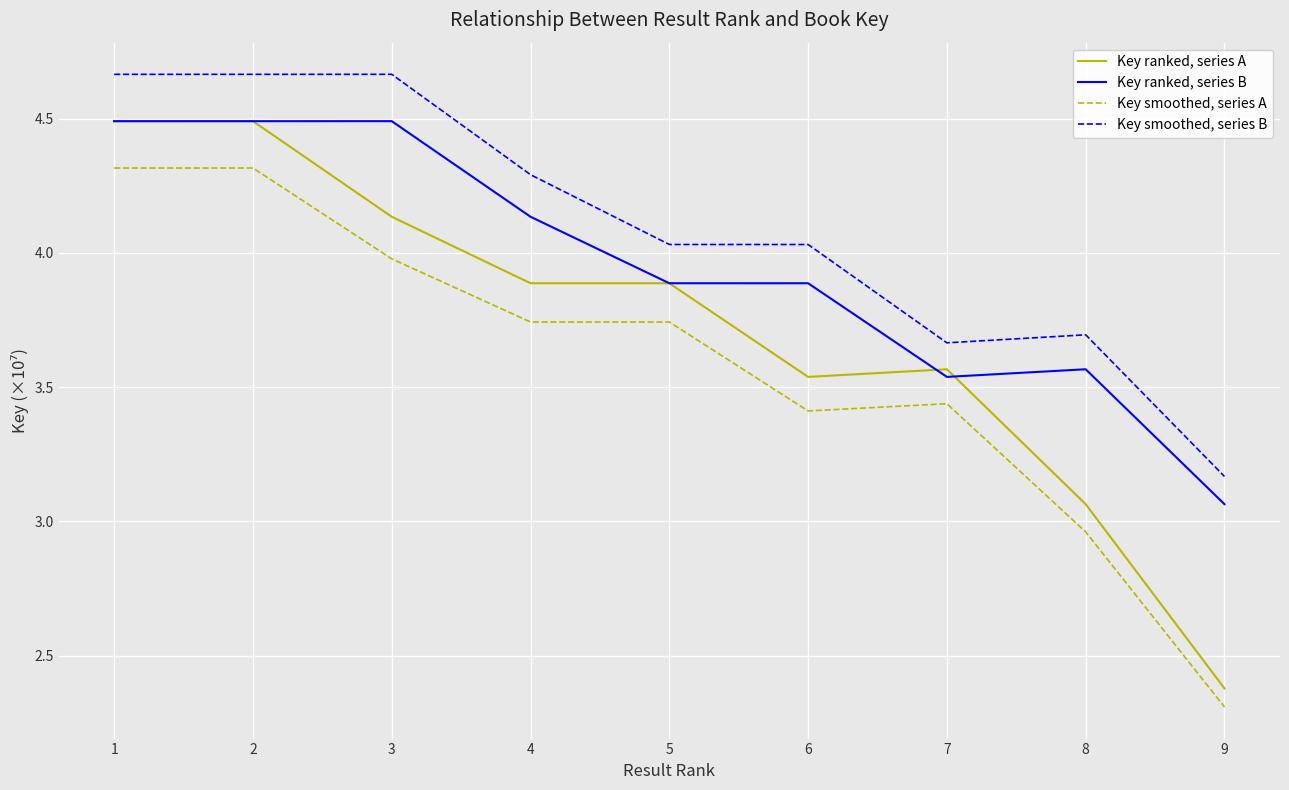

What is the sum of all Key smoothed, series B values?

36.9